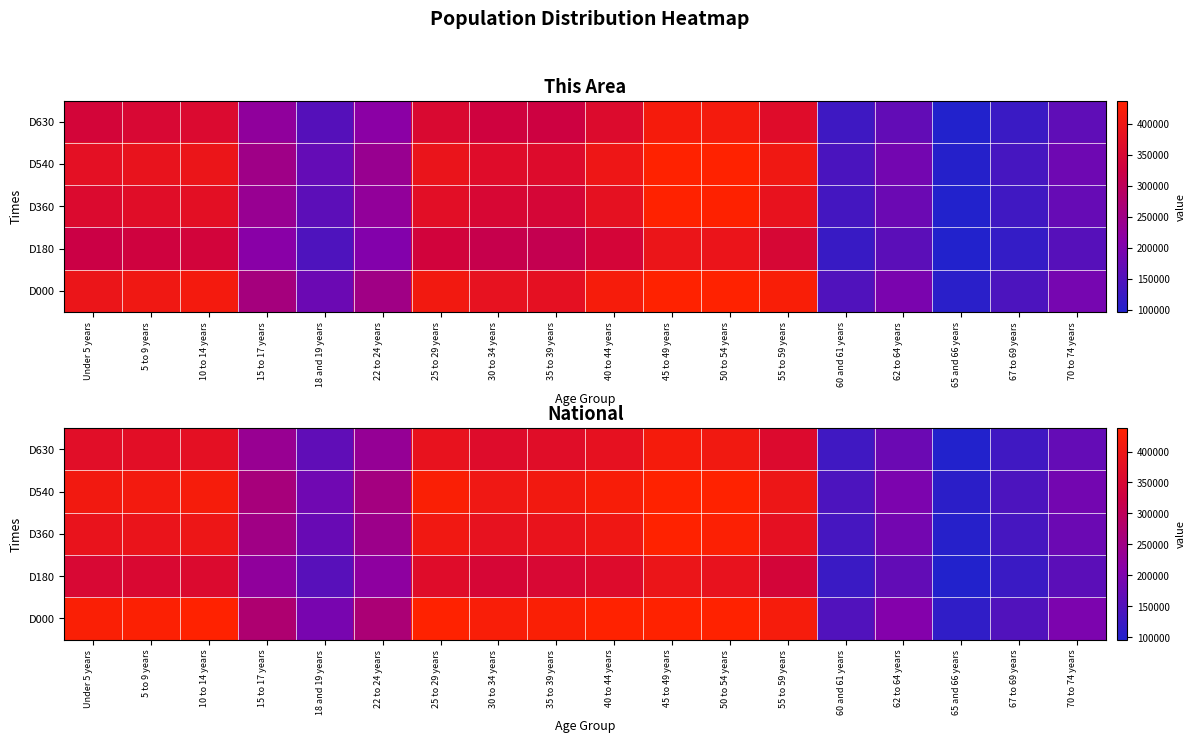

What is the maximum value shown in the chart?

481389.7